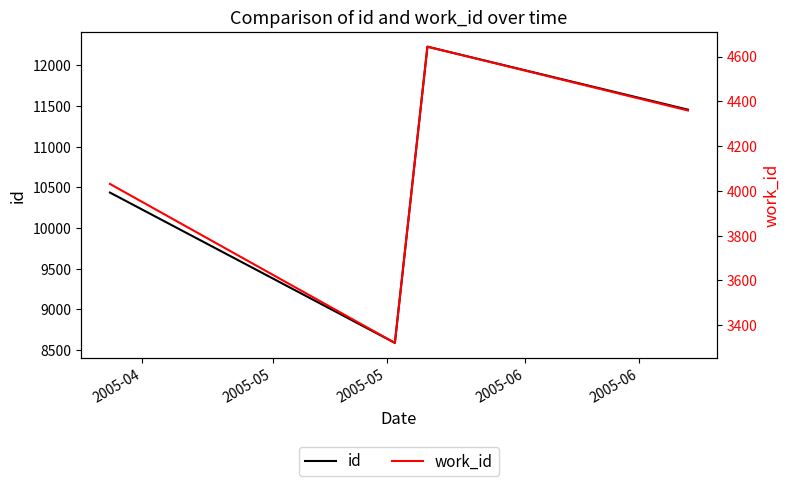

The value of id at 2005-05 is 12230. True or false?

True